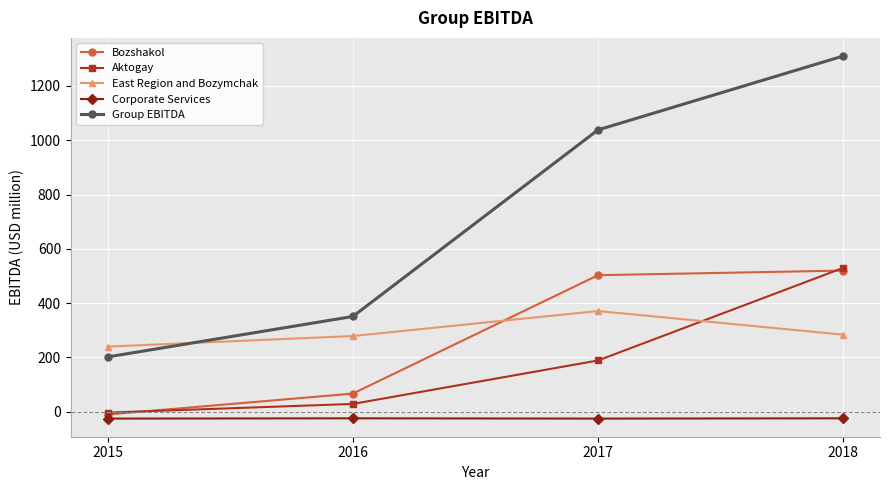

How many distinct data groups are displayed?

5